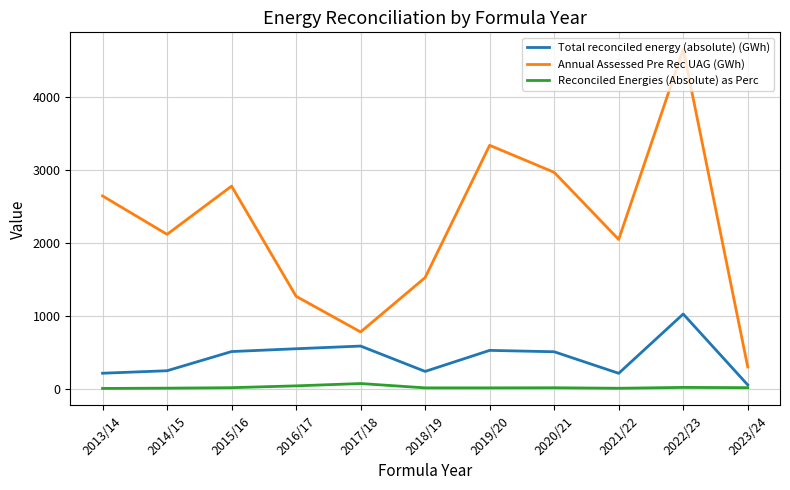

List the series in order of their overall mean, lowest first.

Reconciled Energies (Absolute) as Perc, Total reconciled energy (absolute) (GWh), Annual Assessed Pre Rec UAG (GWh)